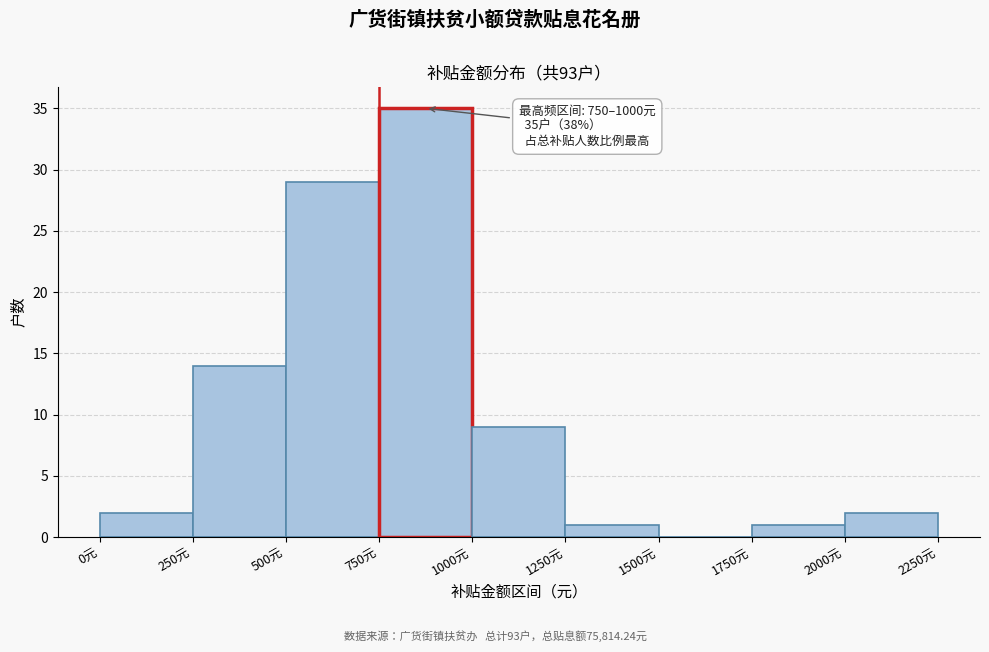

Which range on the x-axis has the tallest bar?

750 to 1000